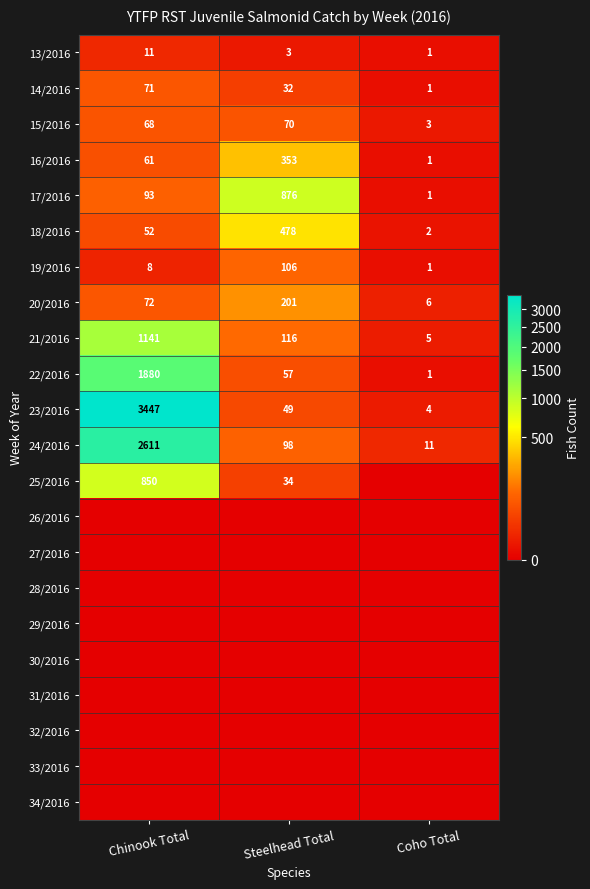

What is the maximum value for 20/2016?

201